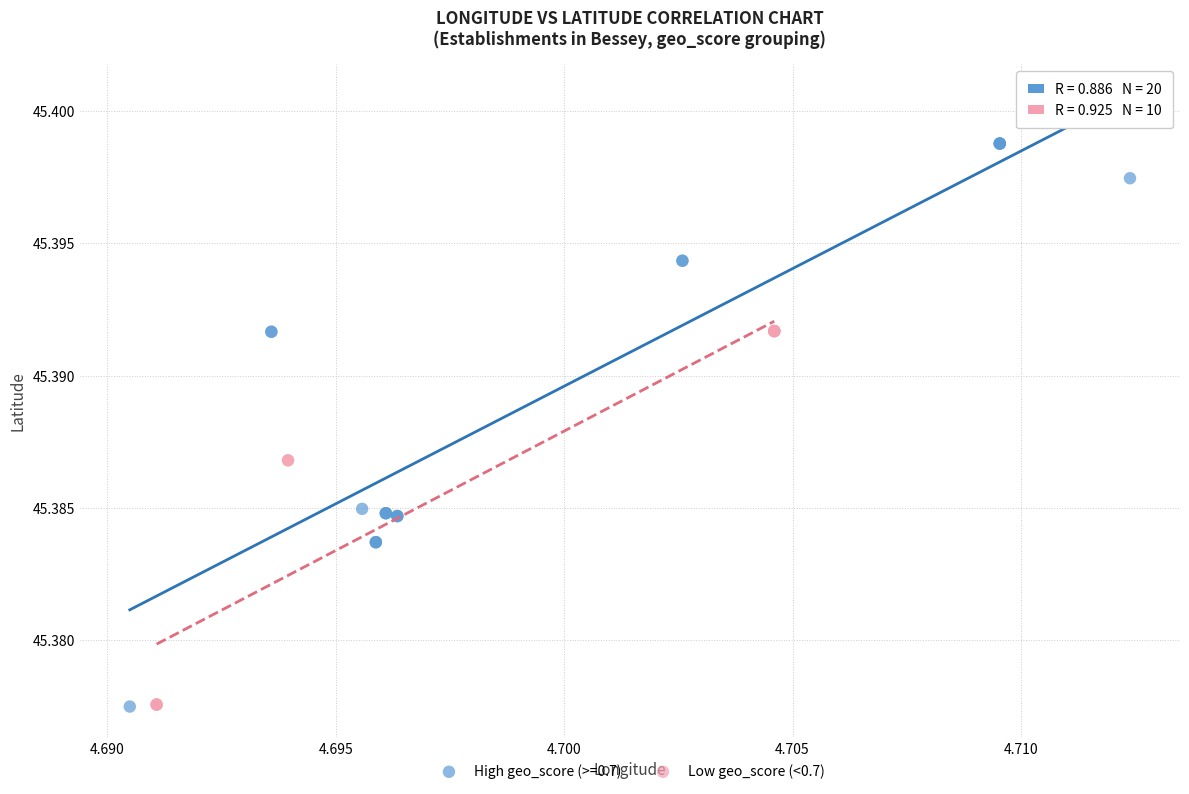

Which series has the largest Y range (max minus min)?

High geo_score (>=0.7)